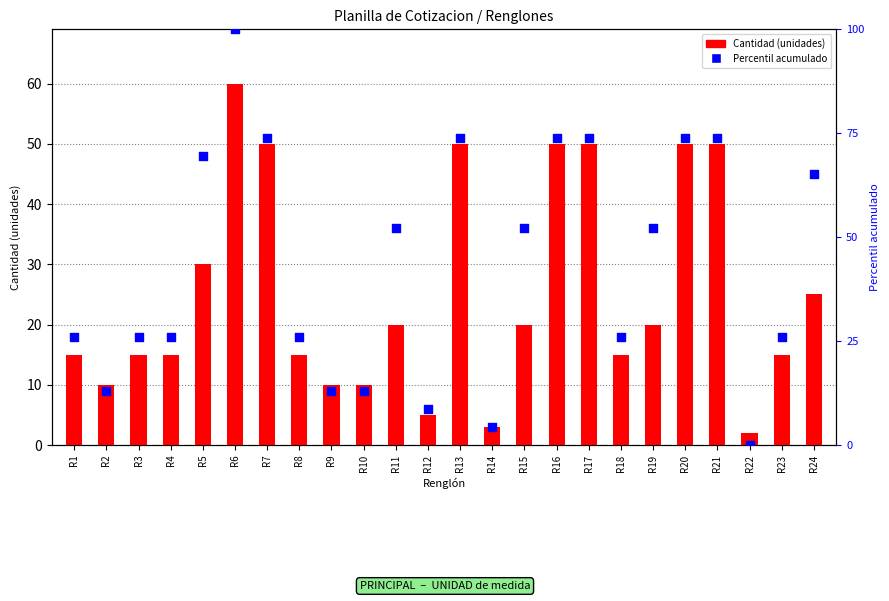

Which series reaches the maximum Y coordinate?

Percentil acumulado